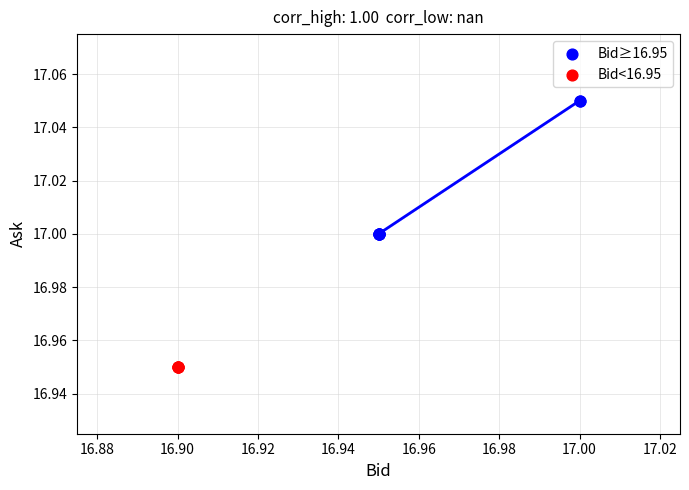

Which series reaches the maximum Y coordinate?

Bid≥16.95